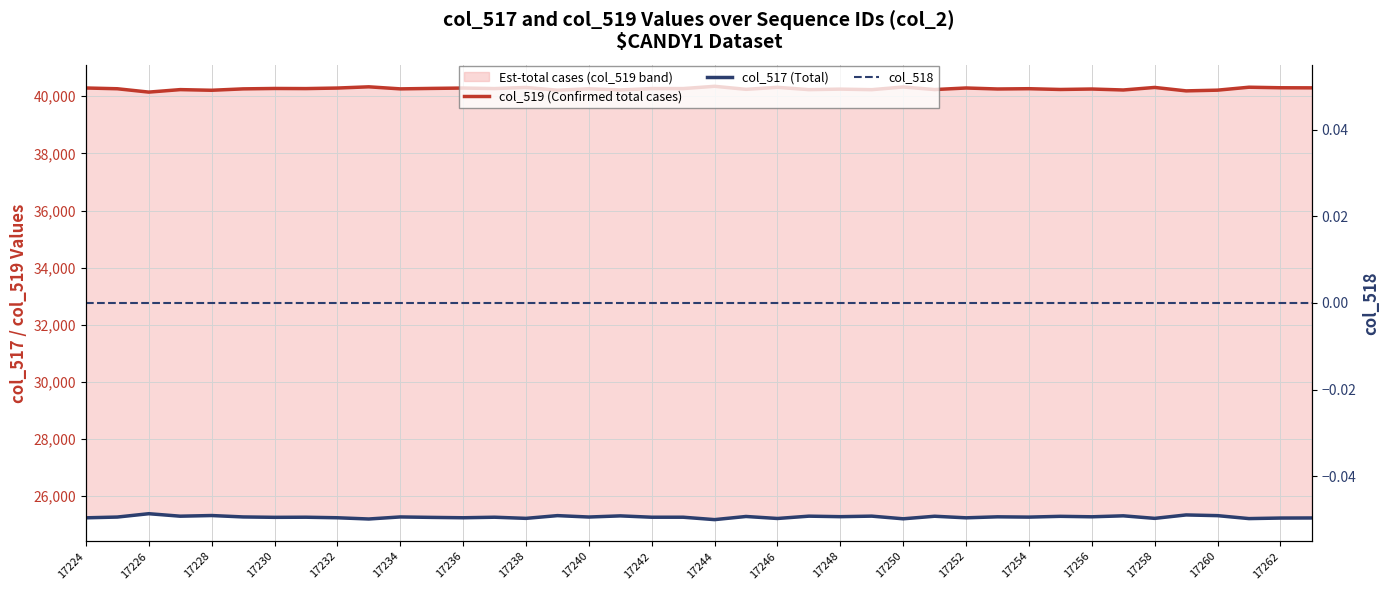

Which series has the largest total across all categories?

col_519 (Confirmed total cases)